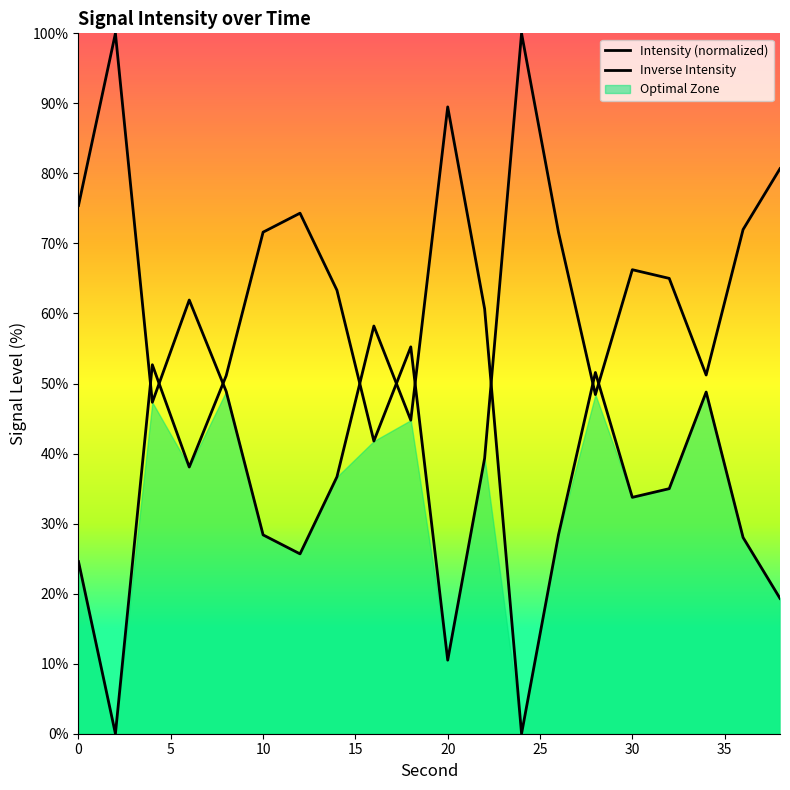

True or false: the data shows 52.7 at 4.

True